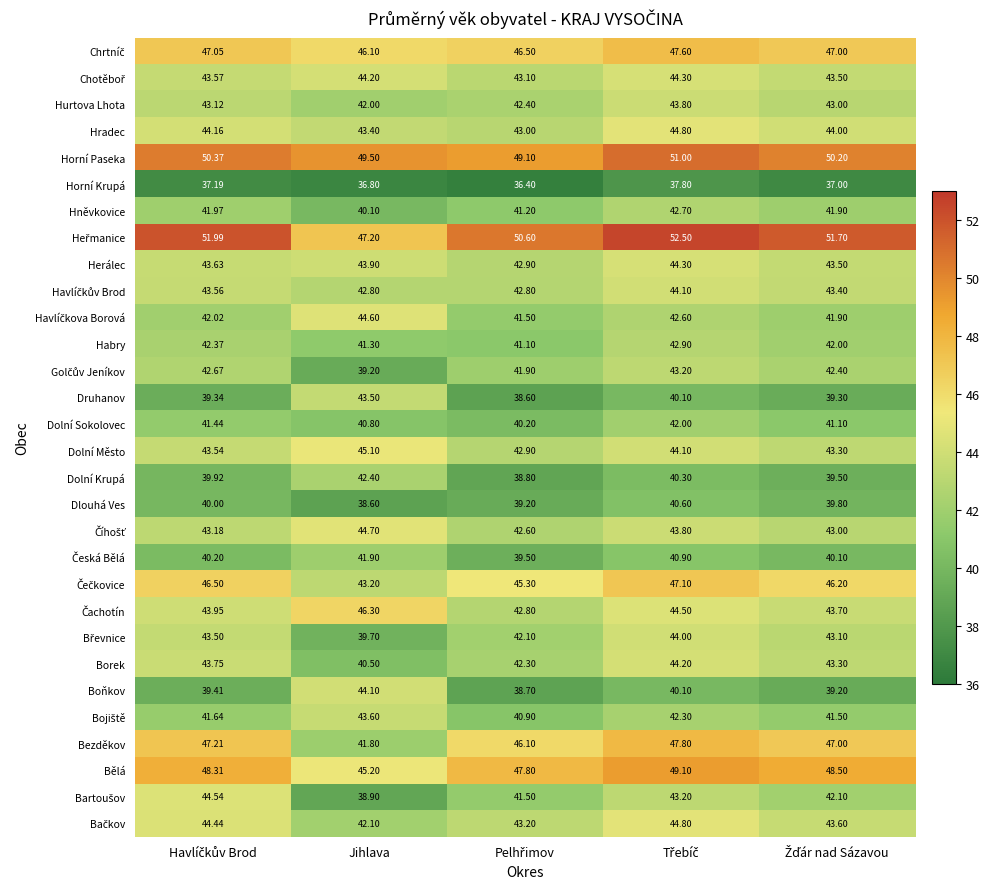

Which series has the widest spread of values?

Bezděkov